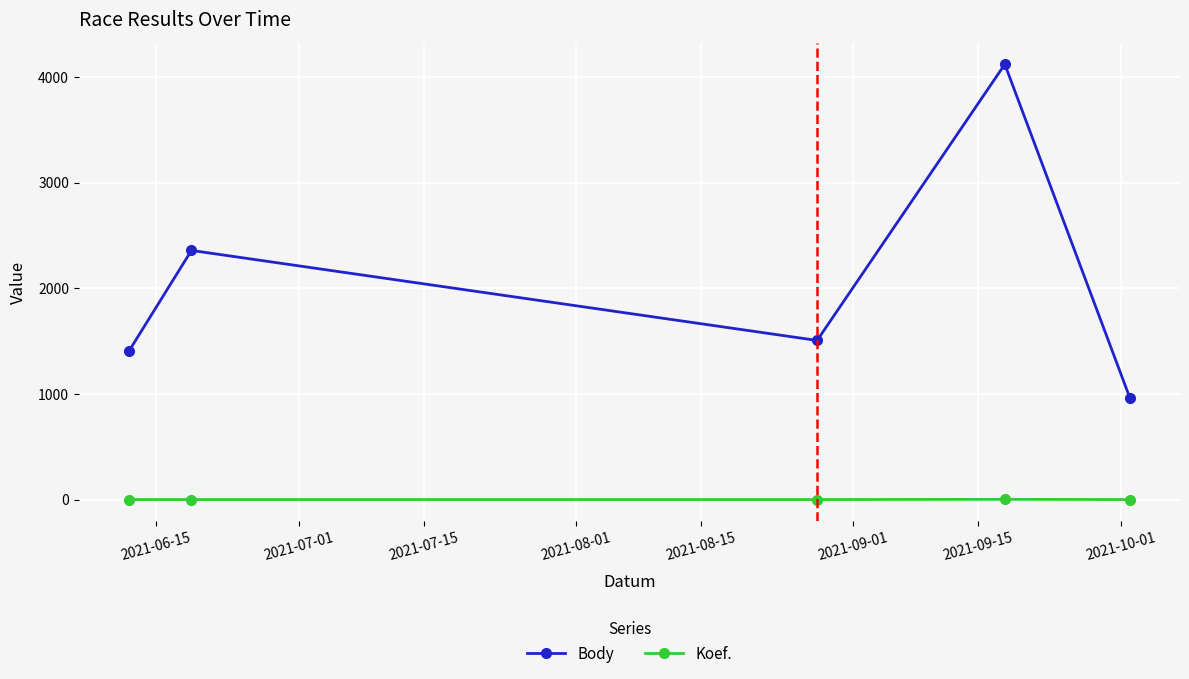

Rank the series by their average value, from lowest to highest.

Koef., Body